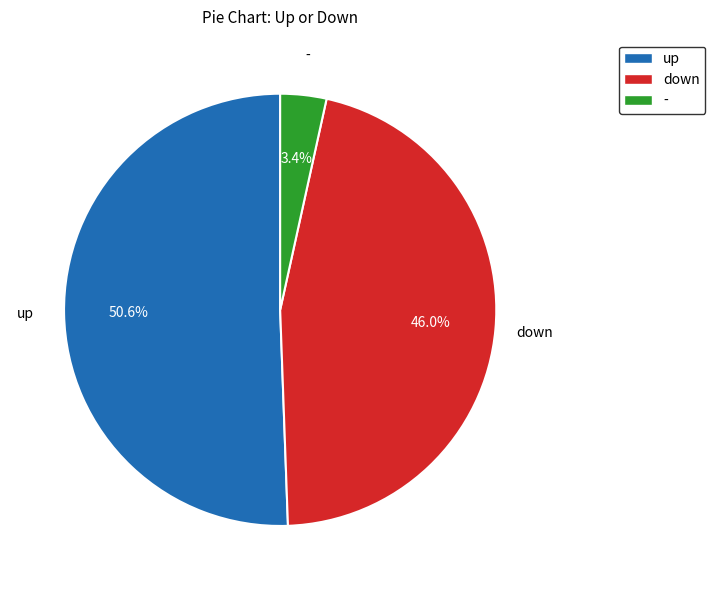

What is the total percentage of down and -?

49.4%